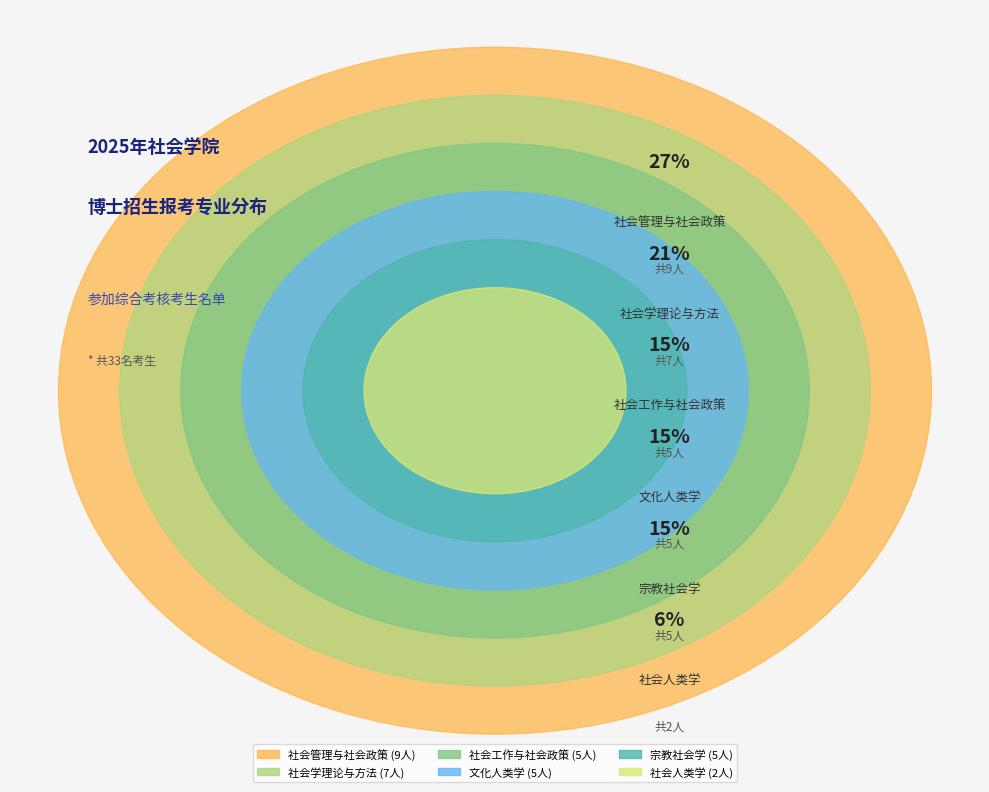

To the nearest percent, what percentage of the pie is 社会人类学?

6%